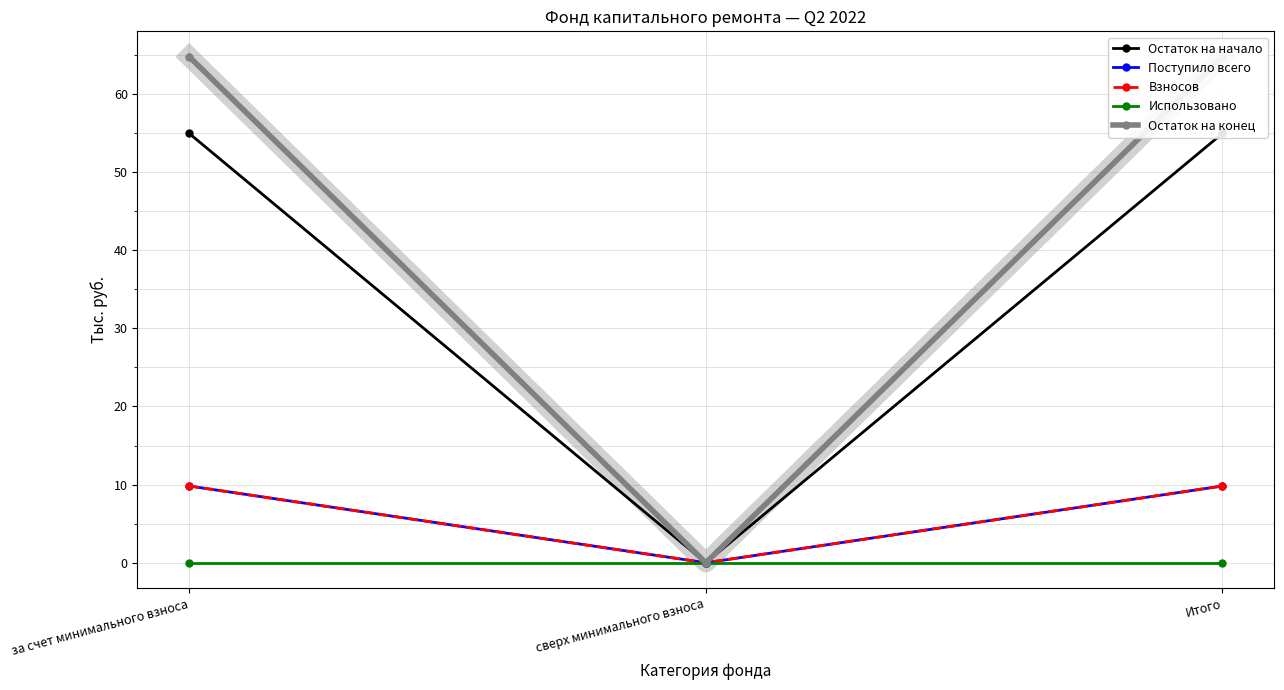

How many distinct data groups are displayed?

5